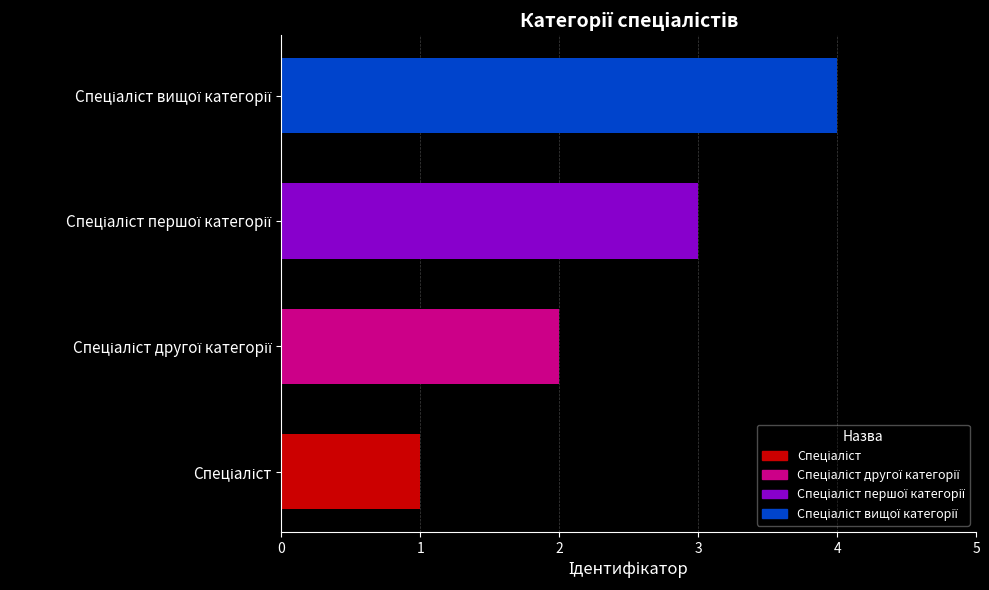

What is the difference between the maximum and minimum values?

3